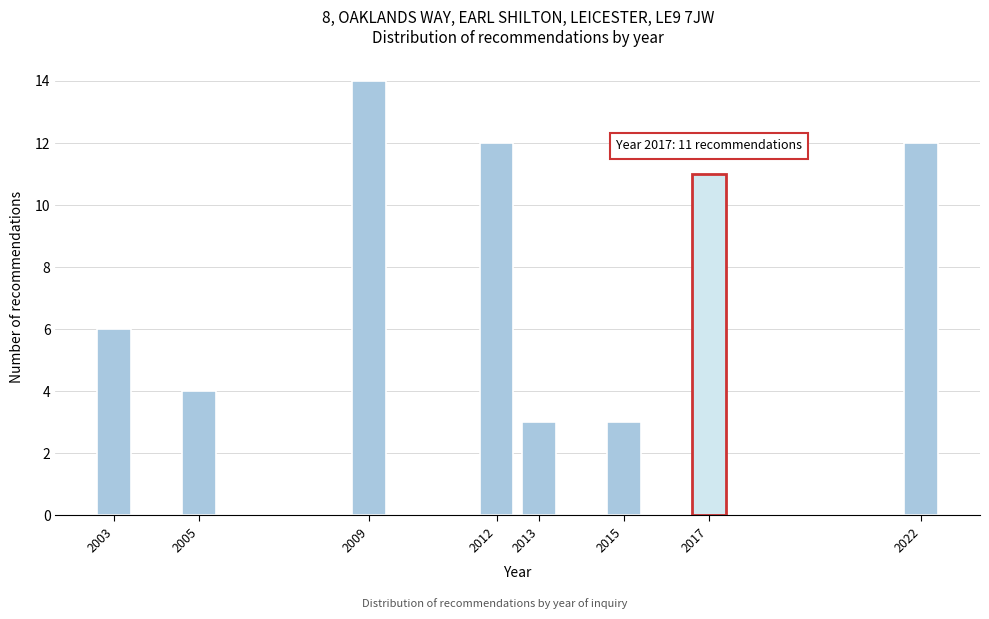

Reading right to left, list all the values displayed in this chart.

12	11	3	3	12	14	4	6